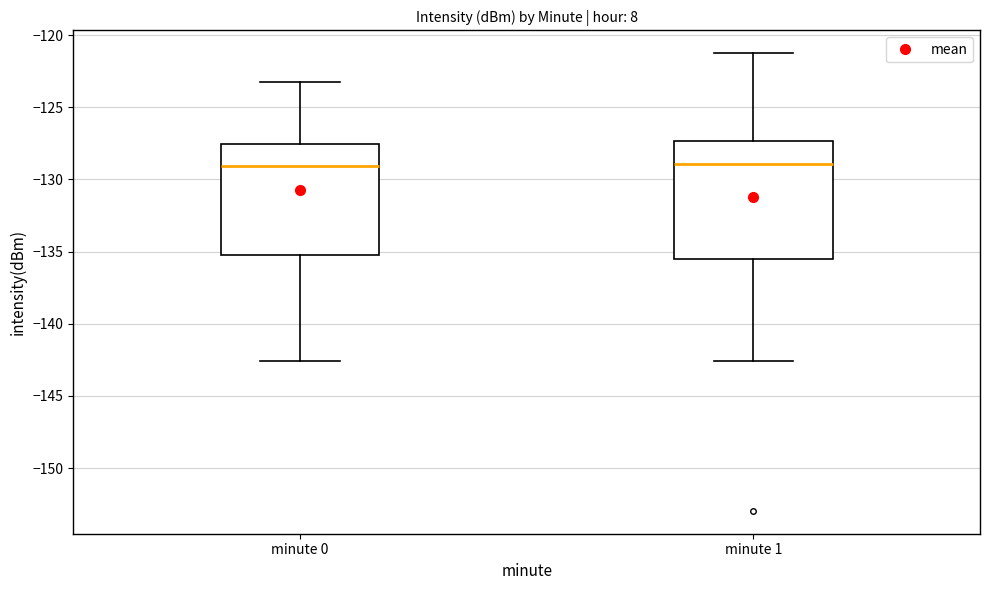

Reading left to right, transcribe this box plot: for each box, give where its median line is, the range the box spans, and where its two whiskers end, as read against the y-axis. The values are not printed on the chart, so give them approximately, as read against the axis.

minute 0: median -129.0, box -135.0 to -127.5, whiskers -142.5 to -123.5
minute 1: median -129.0, box -135.5 to -127.5, whiskers -142.5 to -121.5